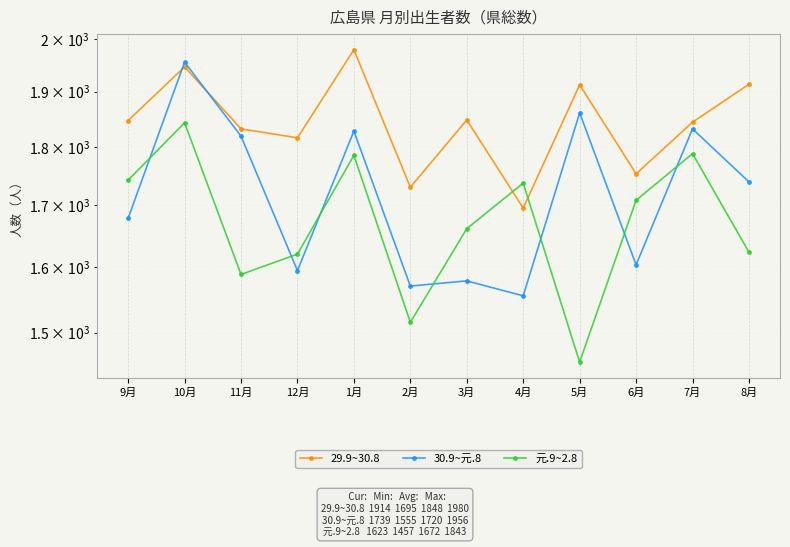

How many data points in 元.9~2.8 are less than 1708?

6